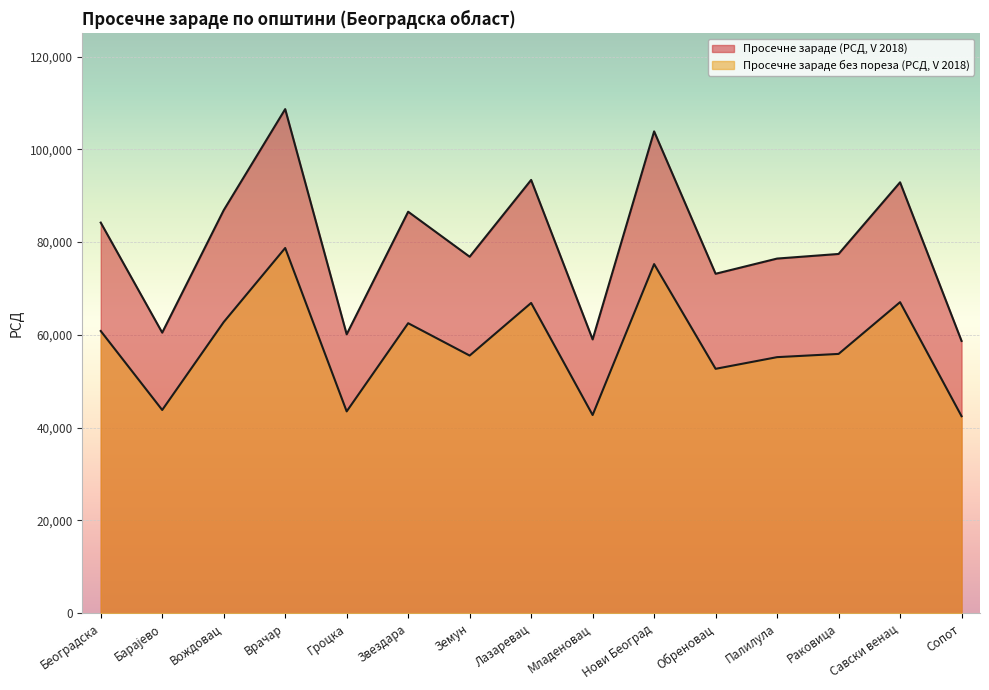

What is the label of the 11th point from the right?

Гроцка